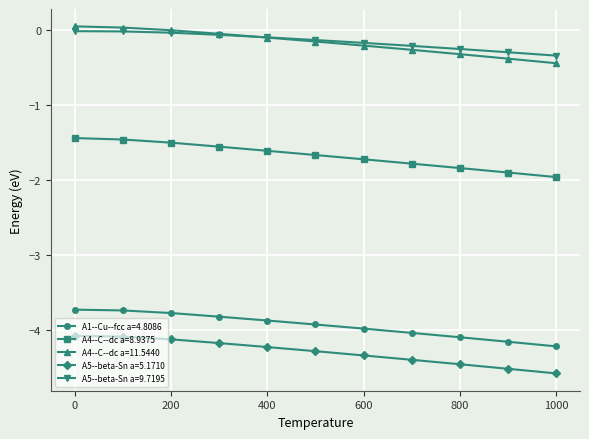

True or false: A5--beta-Sn a=9.7195 and A4--C--dc a=8.9375 cross at least once.

False